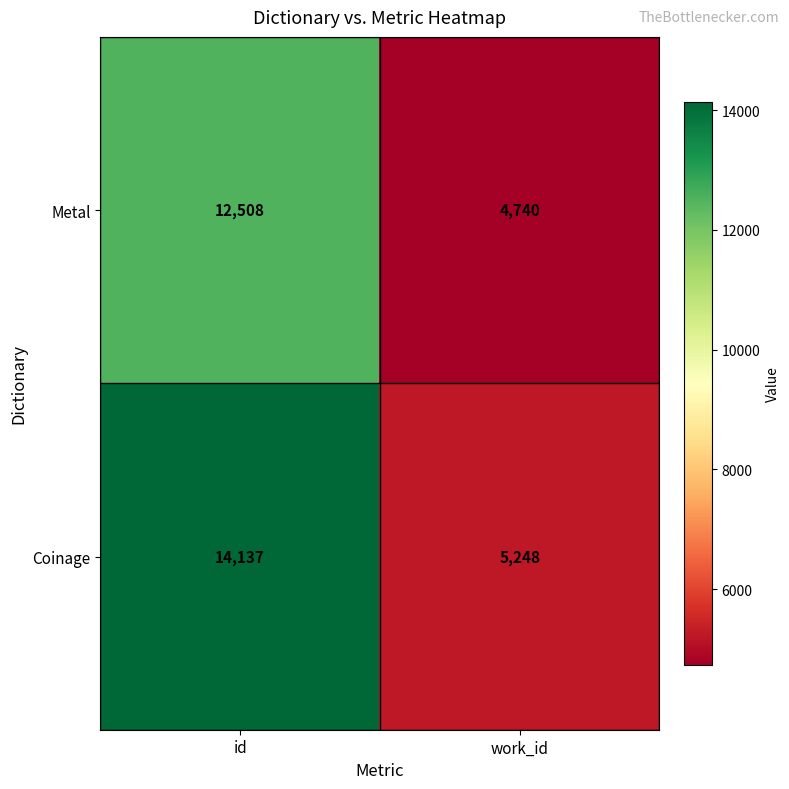

Reading right to left, extract all data points from this chart.

Metal: 4740	12508
Coinage: 5248	14137